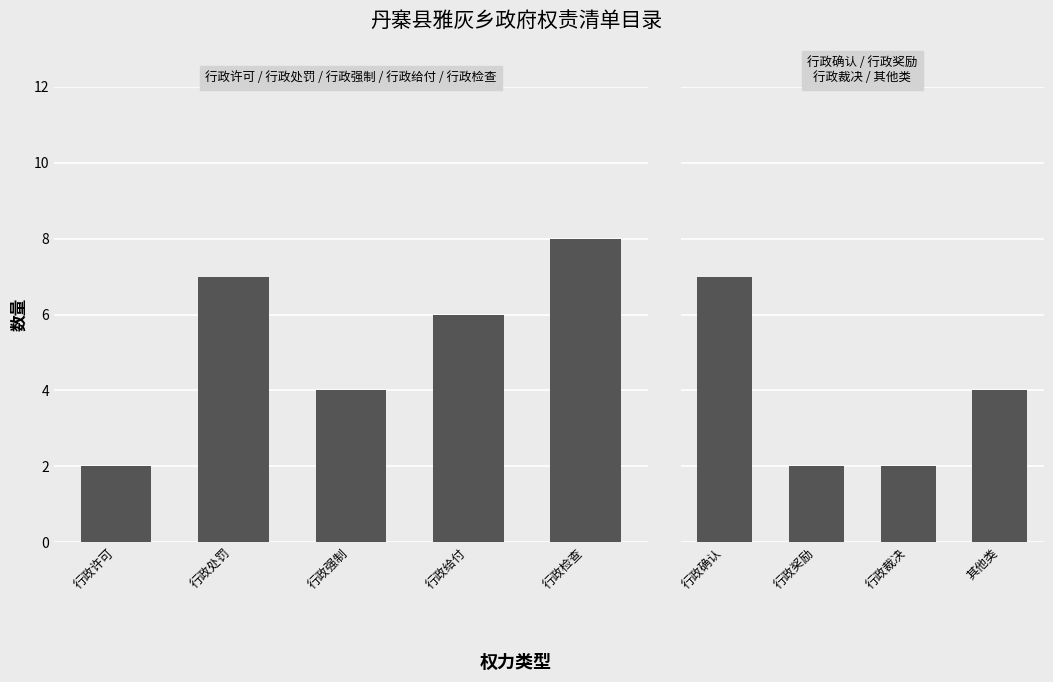

What is the label of the 3rd bar from the left?

行政强制